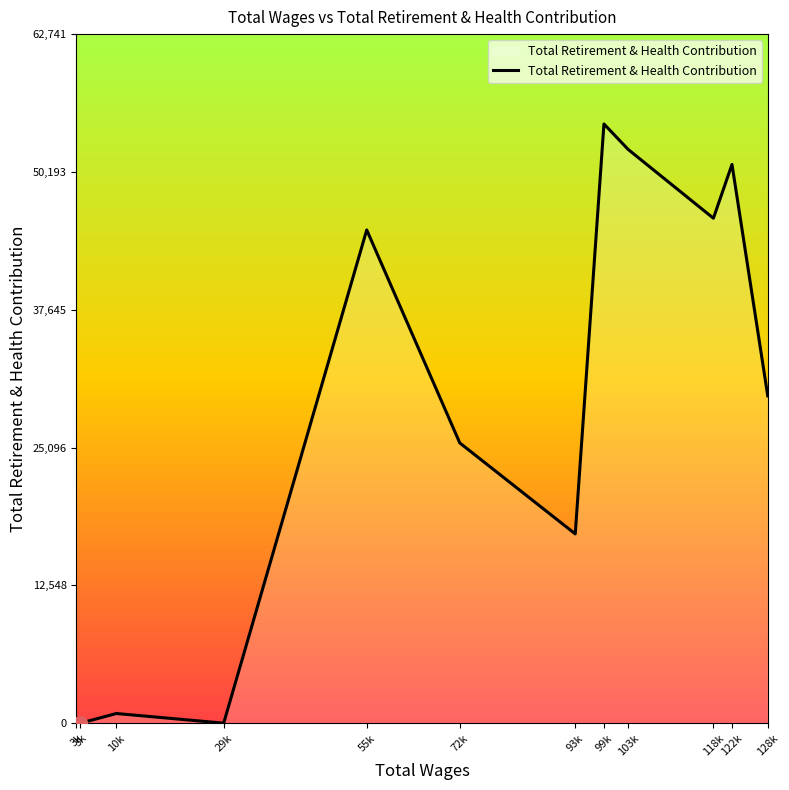

At which category does the chart reach its minimum across all series?

29877